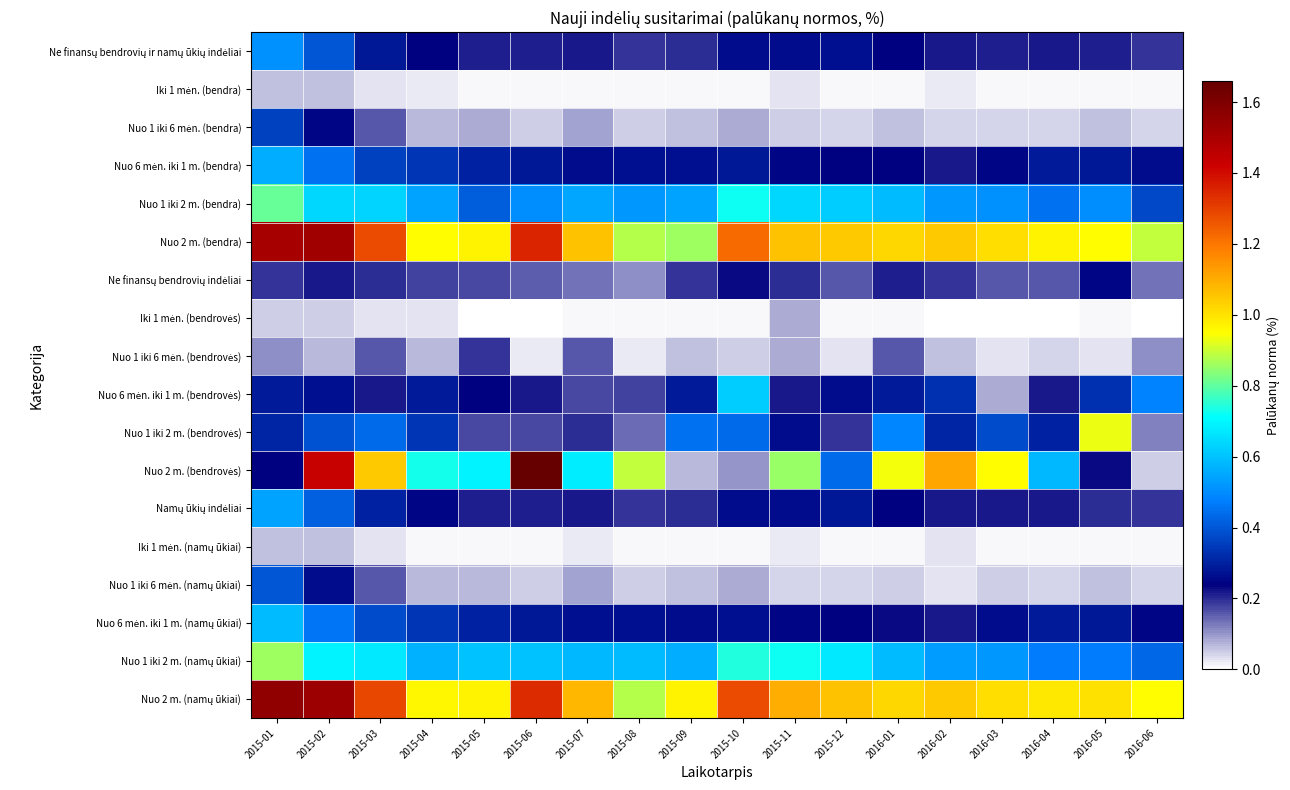

Which has a higher value, 2015-01 or 2016-05?

2015-01